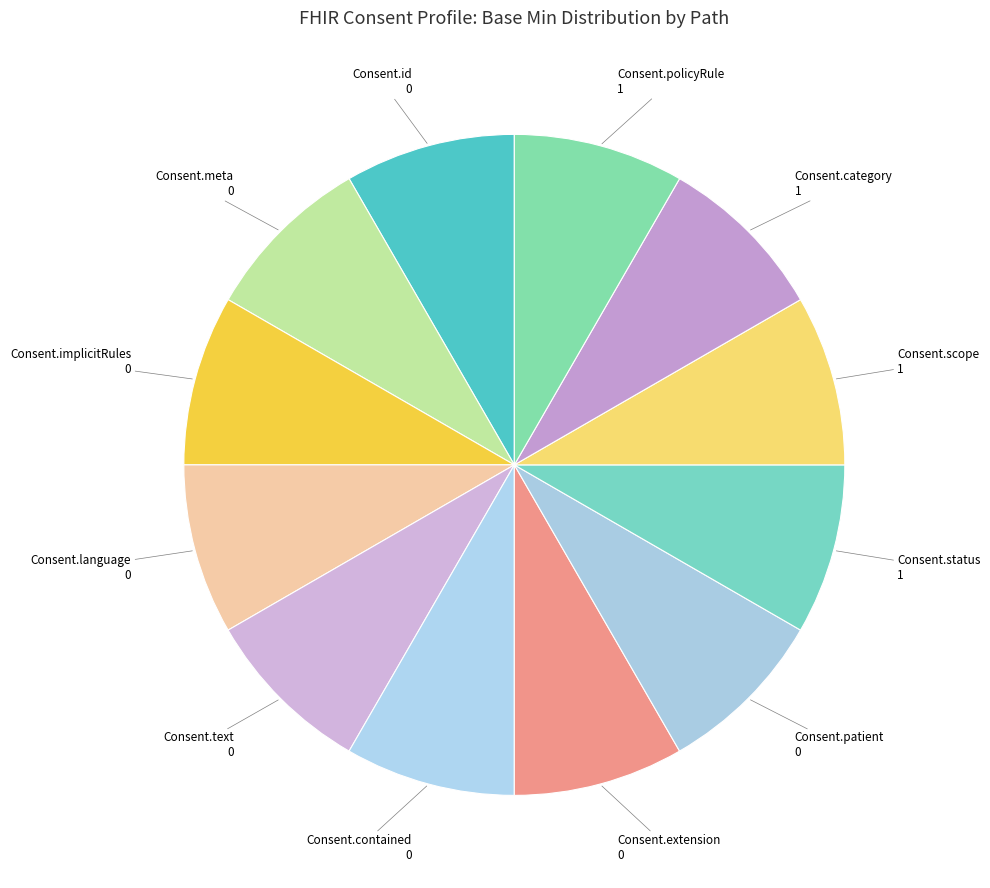

What is the smallest slice in the pie chart?

Consent.id